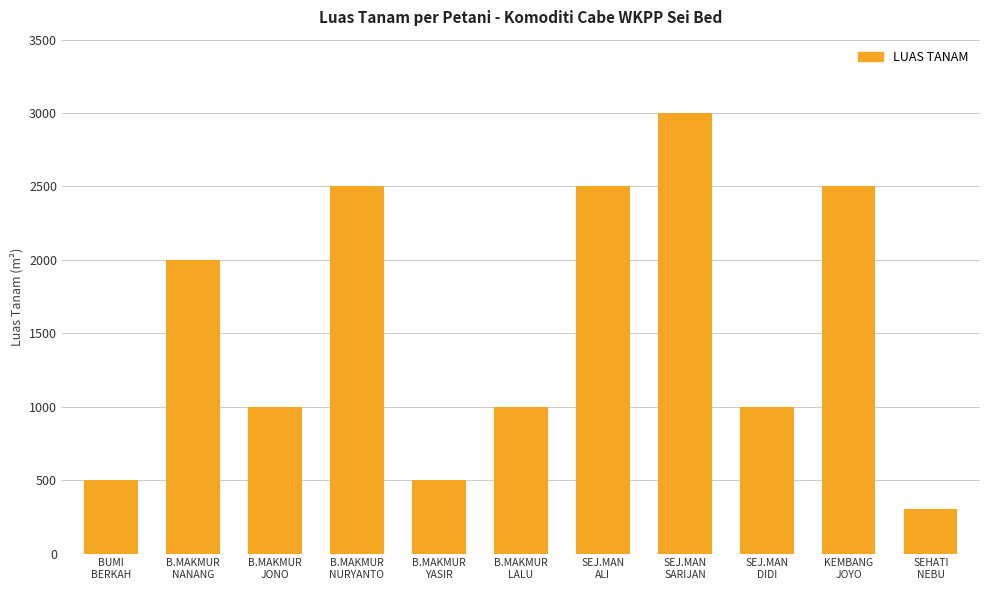

How many values are below 1000?

3